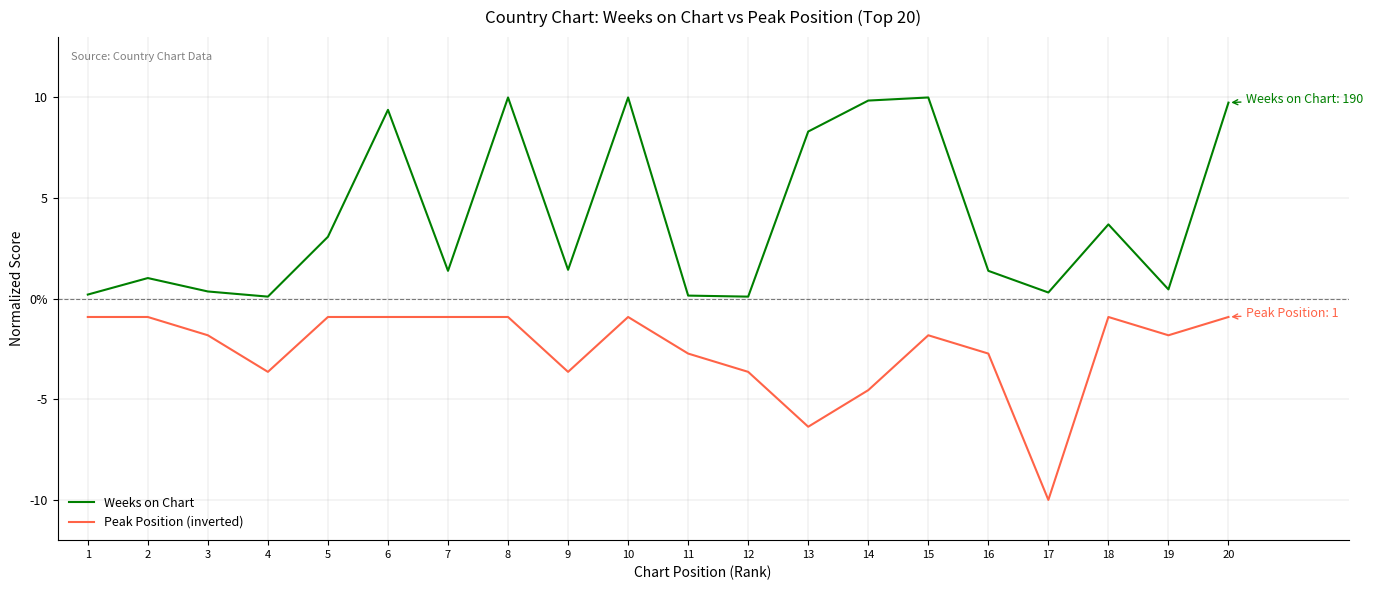

Is this an area chart (filled region under the line)?

No